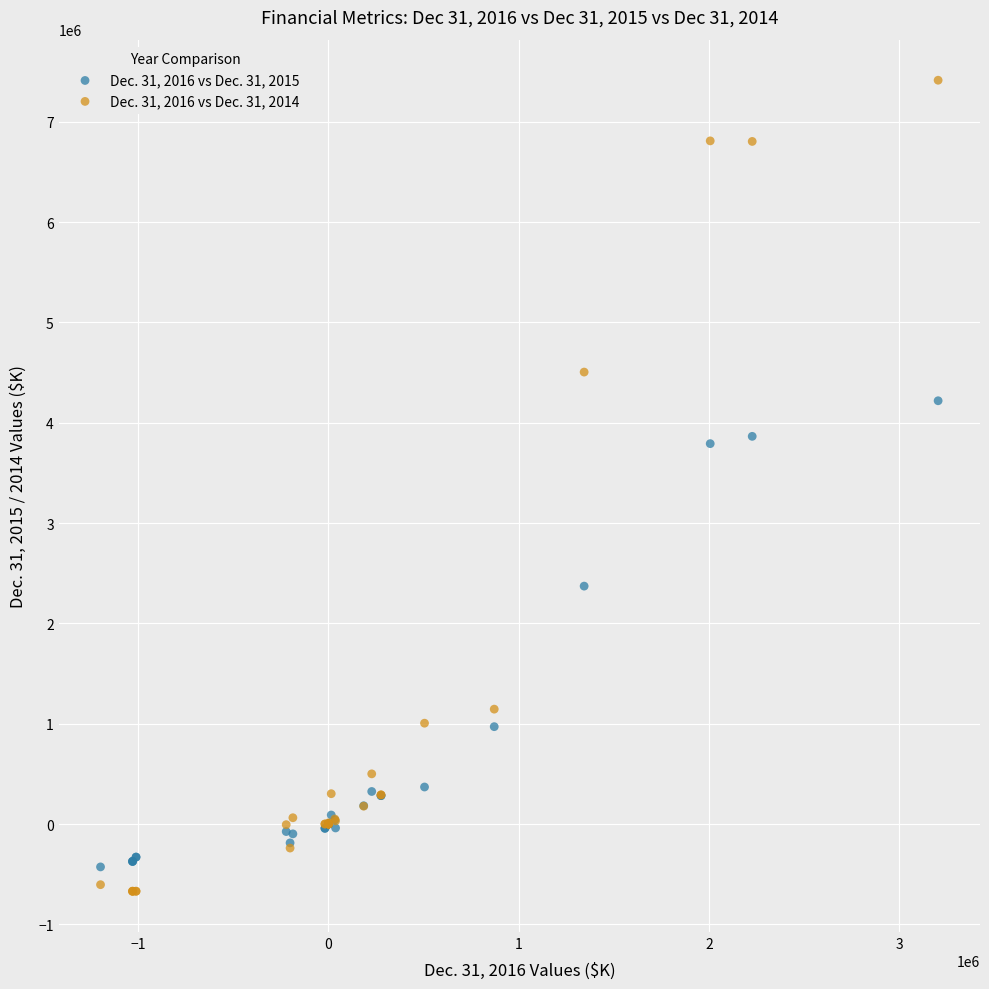

Which series contains the highest Y value?

Dec. 31, 2016 vs Dec. 31, 2014